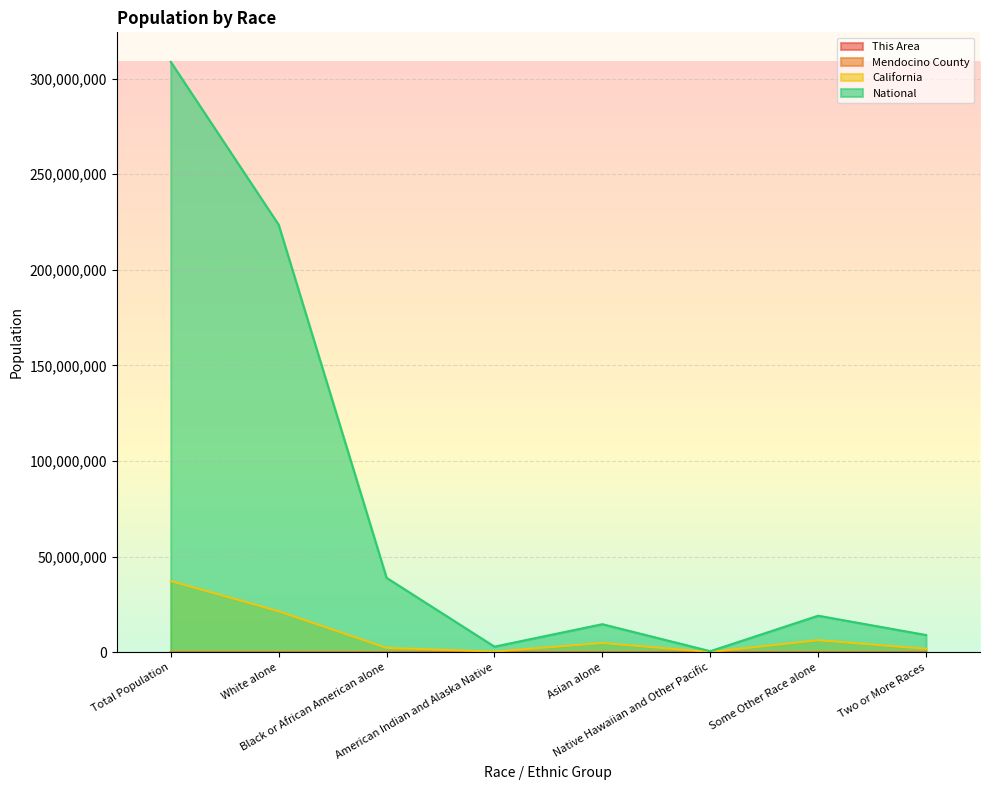

How many data points does each series have?

8